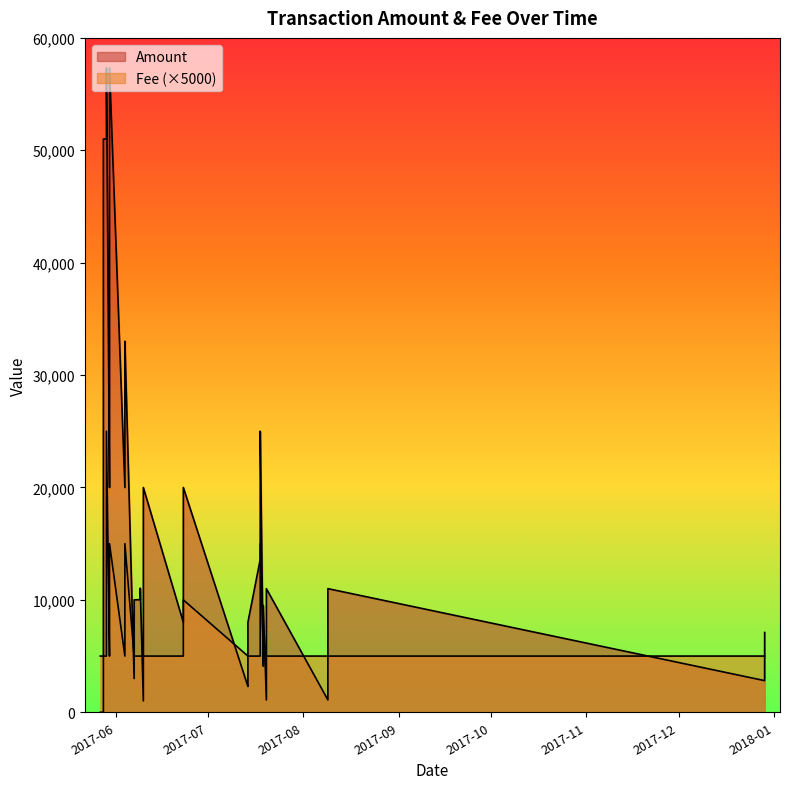

Does the chart have visible grid lines?

No